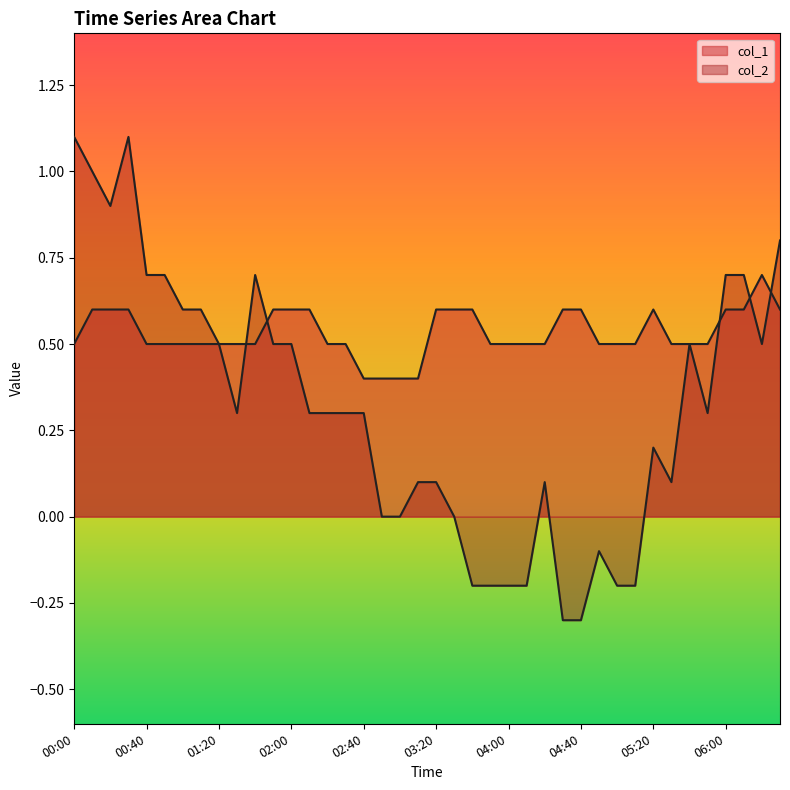

What position from the left is 05:50?

36